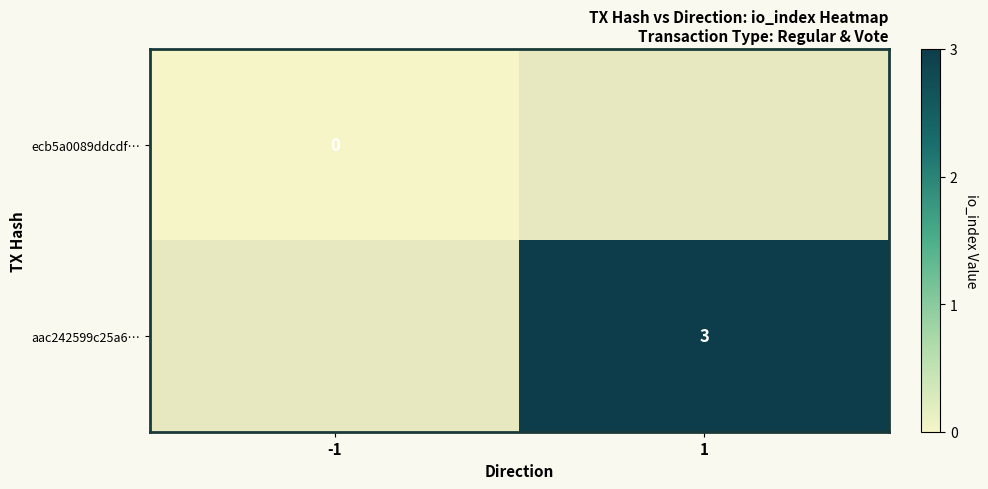

Rank the categories by aac242599c25a6… value from lowest to highest.

-1, 1